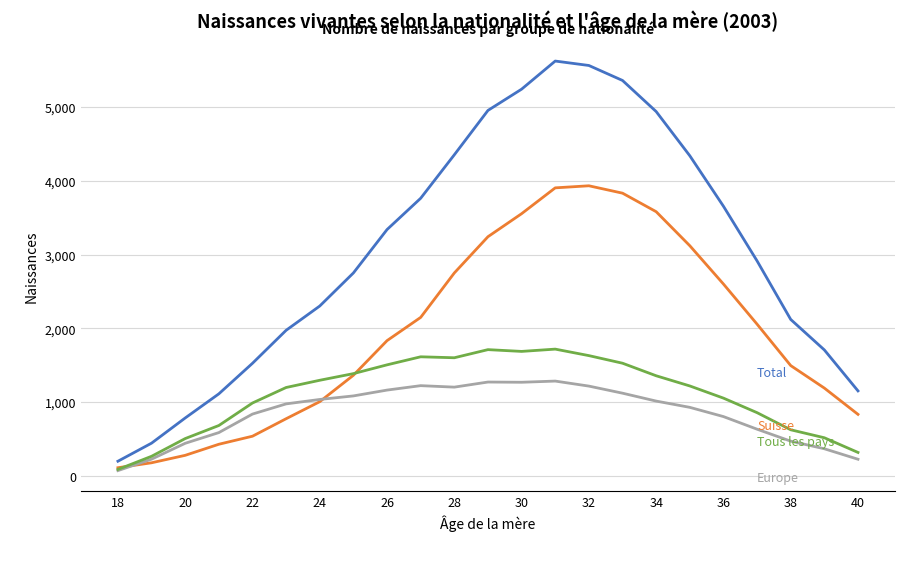

What is the greatest value displayed?

5621